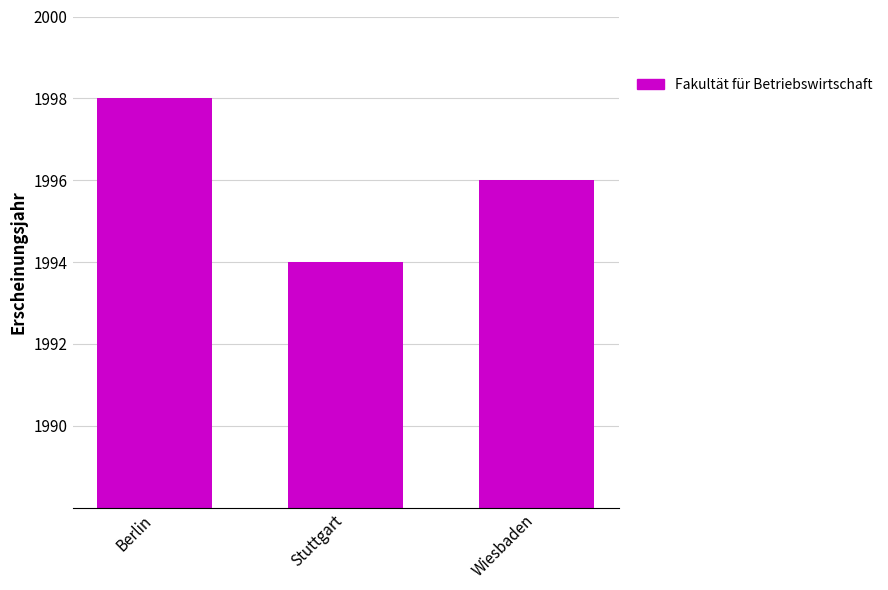

Rank the categories by value from highest to lowest.

Berlin, Wiesbaden, Stuttgart